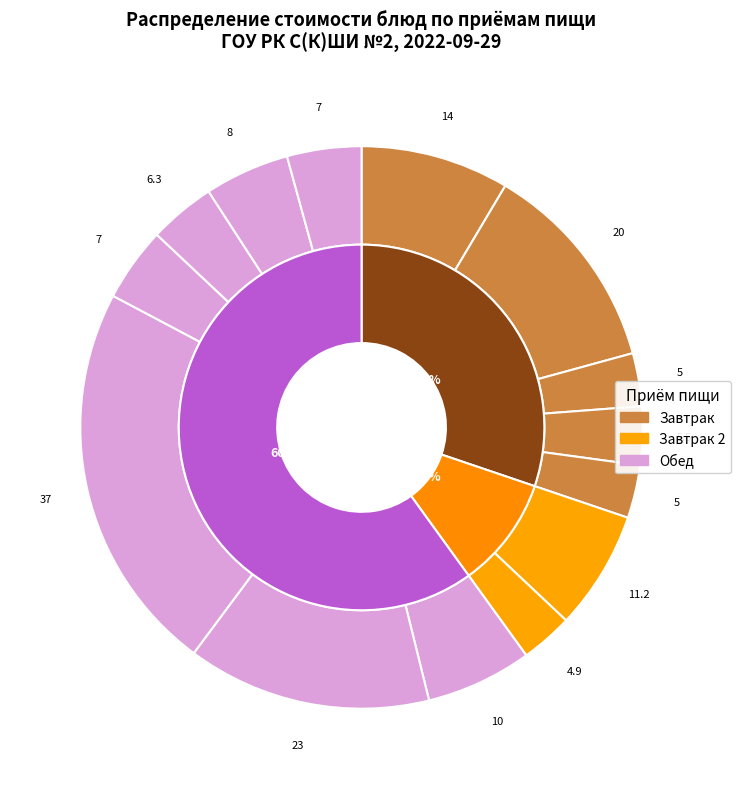

Does какао с молоком represent more than half of the total?

No